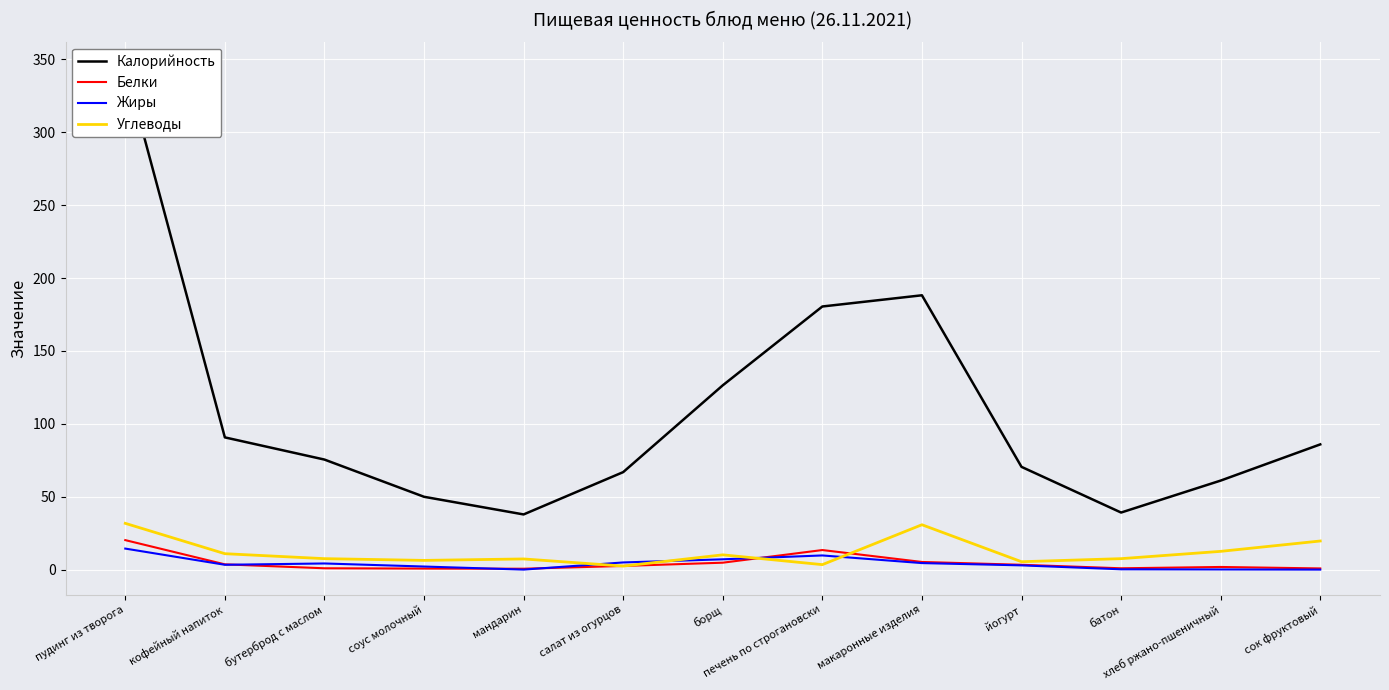

At which category does Белки reach its first local peak?

печень по строгановски